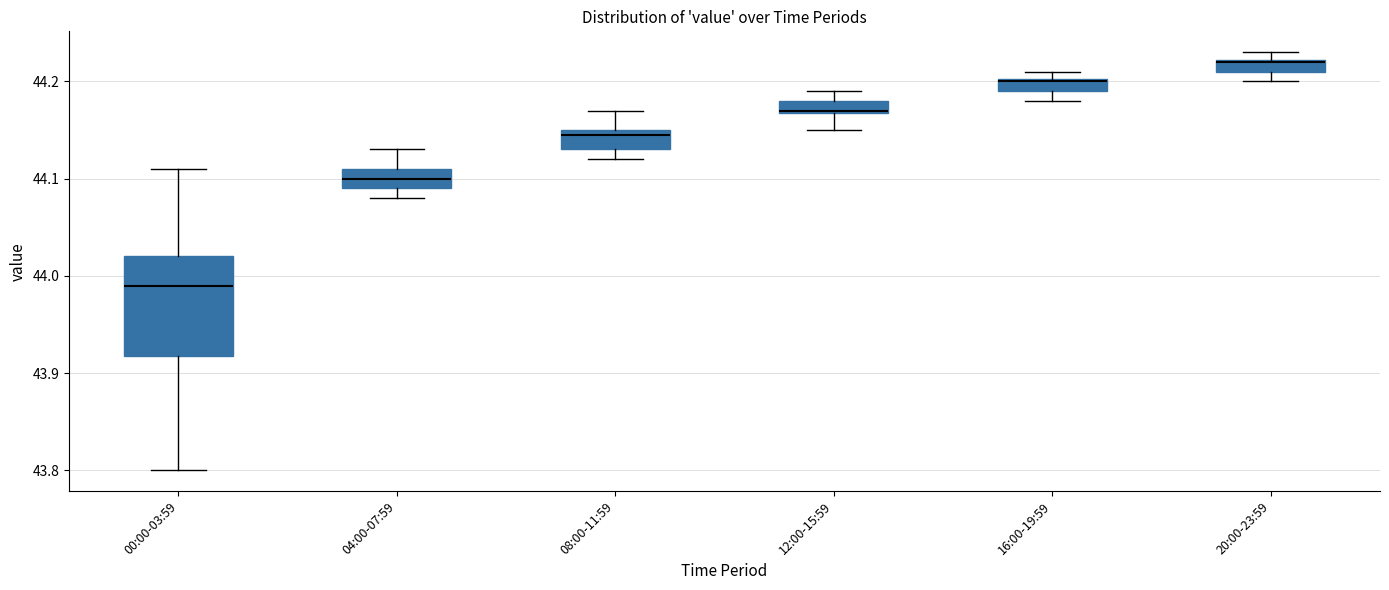

Where does the upper whisker of the box for 08:00-11:59 end on the y-axis? The values are not printed on the chart, so give them approximately, as read against the axis.

44.17